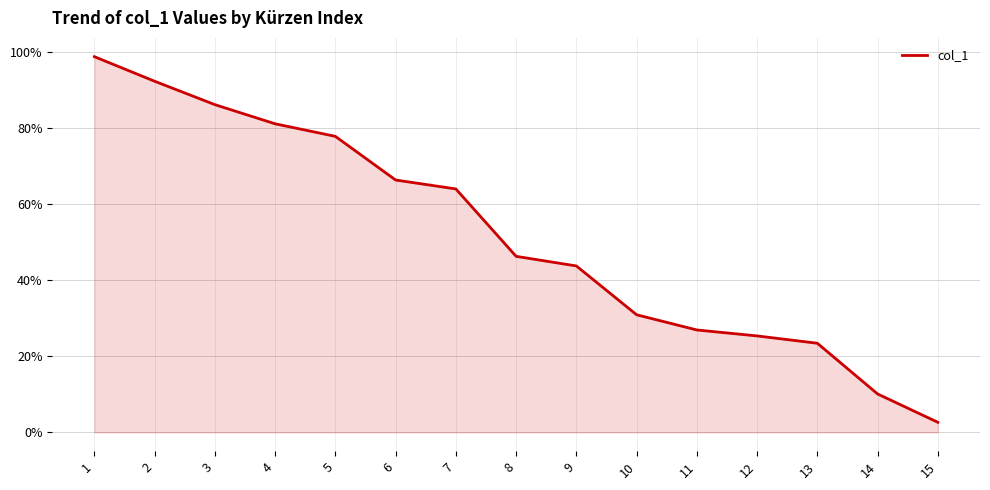

List the labels in order of value, smallest first.

15, 14, 13, 12, 11, 10, 9, 8, 7, 6, 5, 4, 3, 2, 1